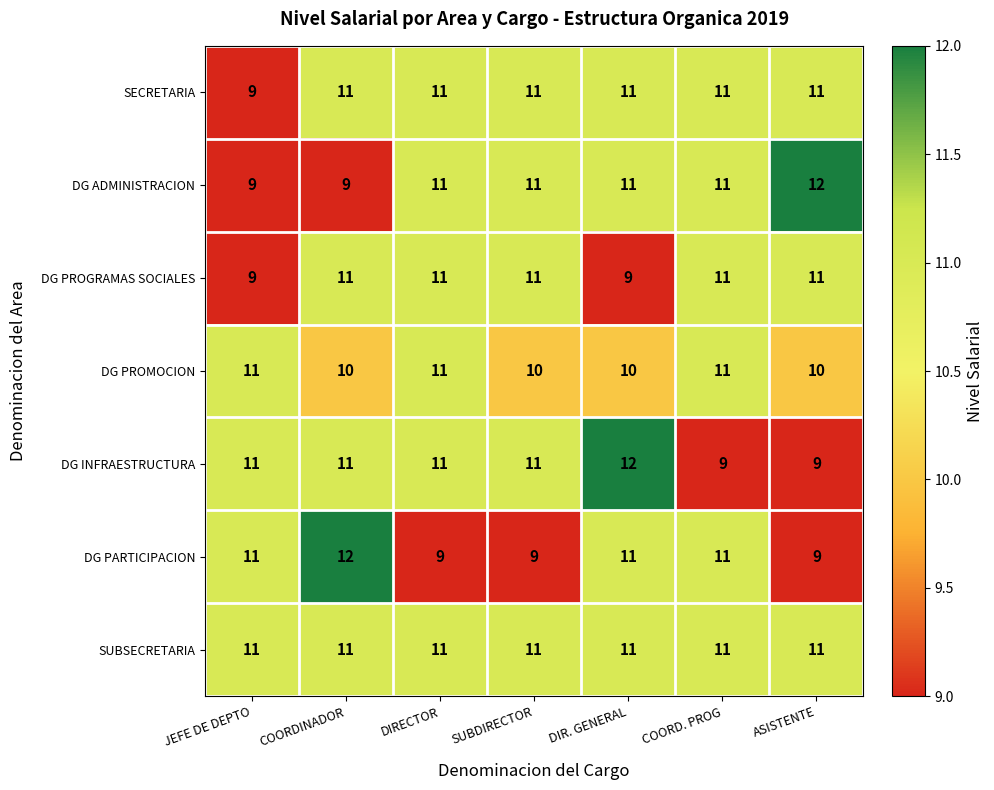

What value does the SECRETARIA series have at SUBDIRECTOR?

11